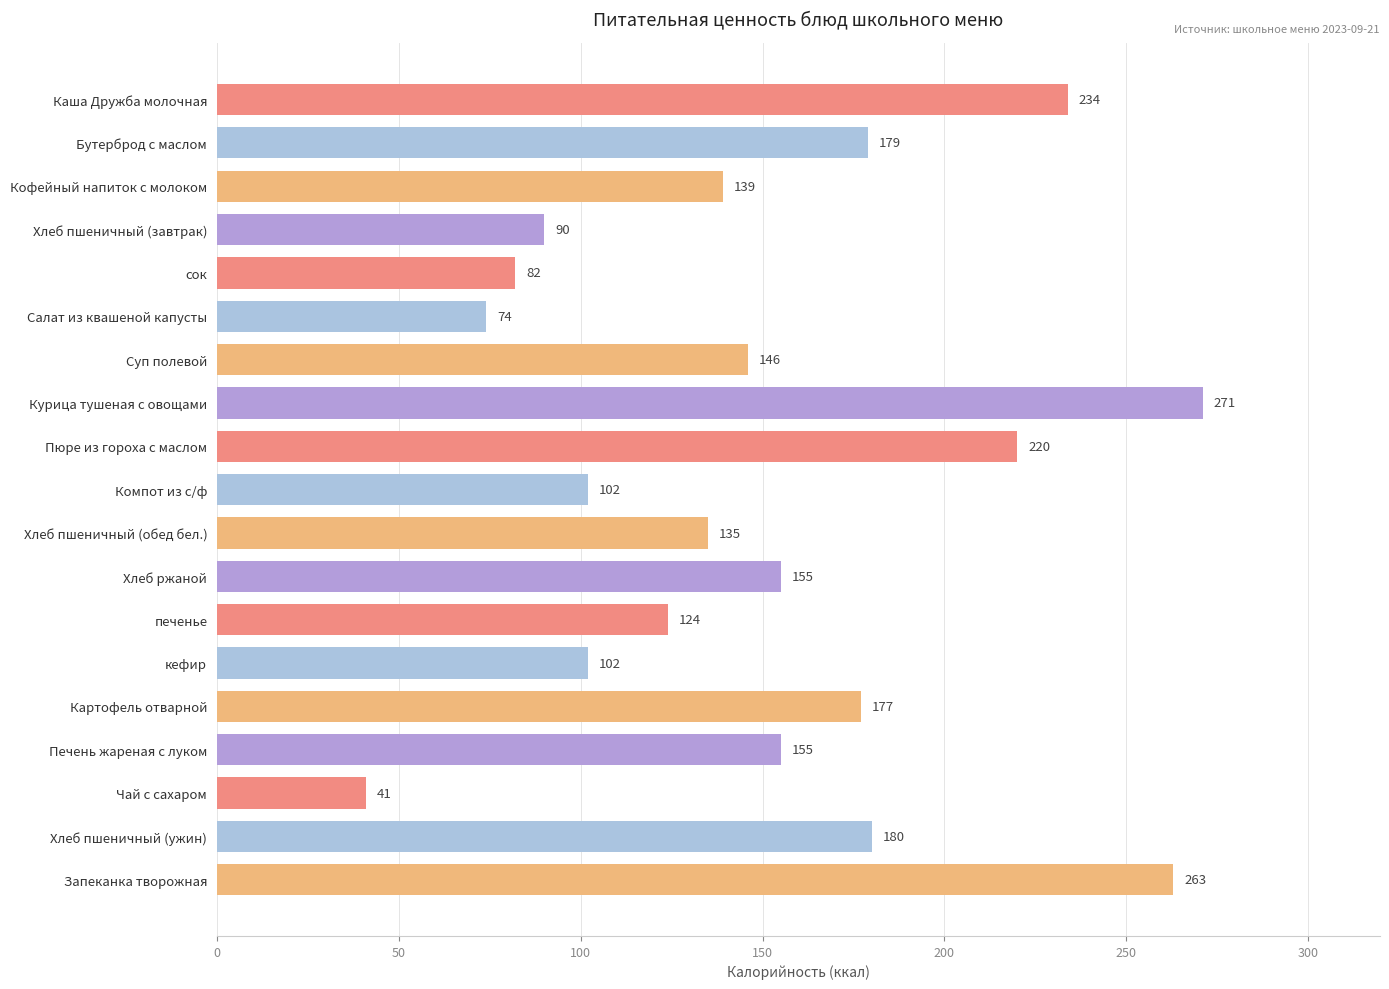

Reading bottom to top, what are all the values shown in this chart?

Запеканка творожная=263	Хлеб пшеничный (ужин)=180	Чай с сахаром=41	Печень жареная с луком=155	Картофель отварной=177	кефир=102	печенье=124	Хлеб ржаной=155	Хлеб пшеничный (обед бел.)=135	Компот из с/ф=102	Пюре из гороха с маслом=220	Курица тушеная с овощами=271	Суп полевой=146	Салат из квашеной капусты=74	сок=82	Хлеб пшеничный (завтрак)=90	Кофейный напиток с молоком=139	Бутерброд с маслом=179	Каша Дружба молочная=234